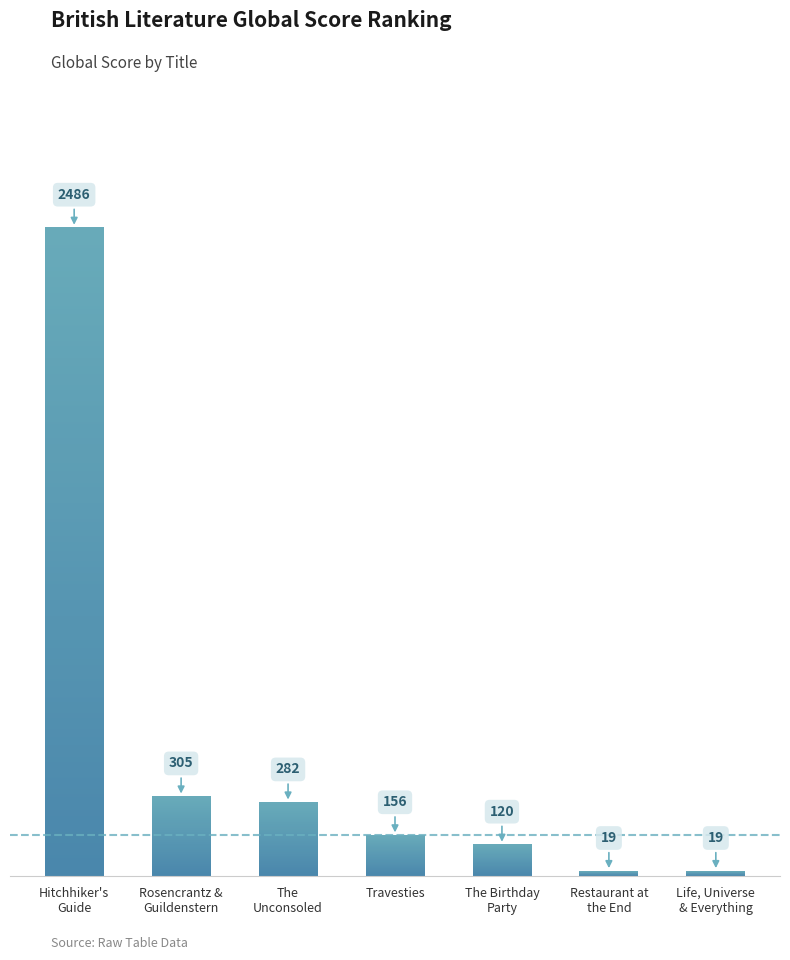

What is the difference between the second highest and second lowest values?

286